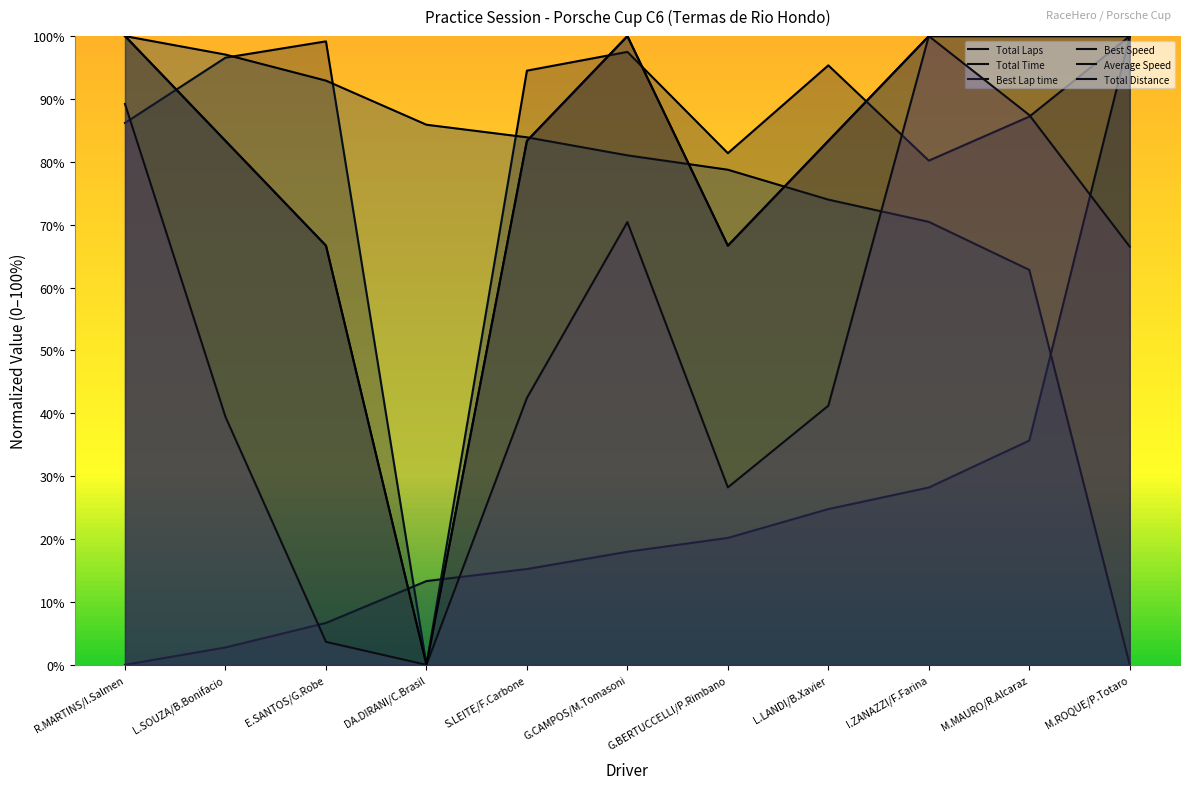

At which label is Total Laps closest to 50?

E.SANTOS/G.Robe